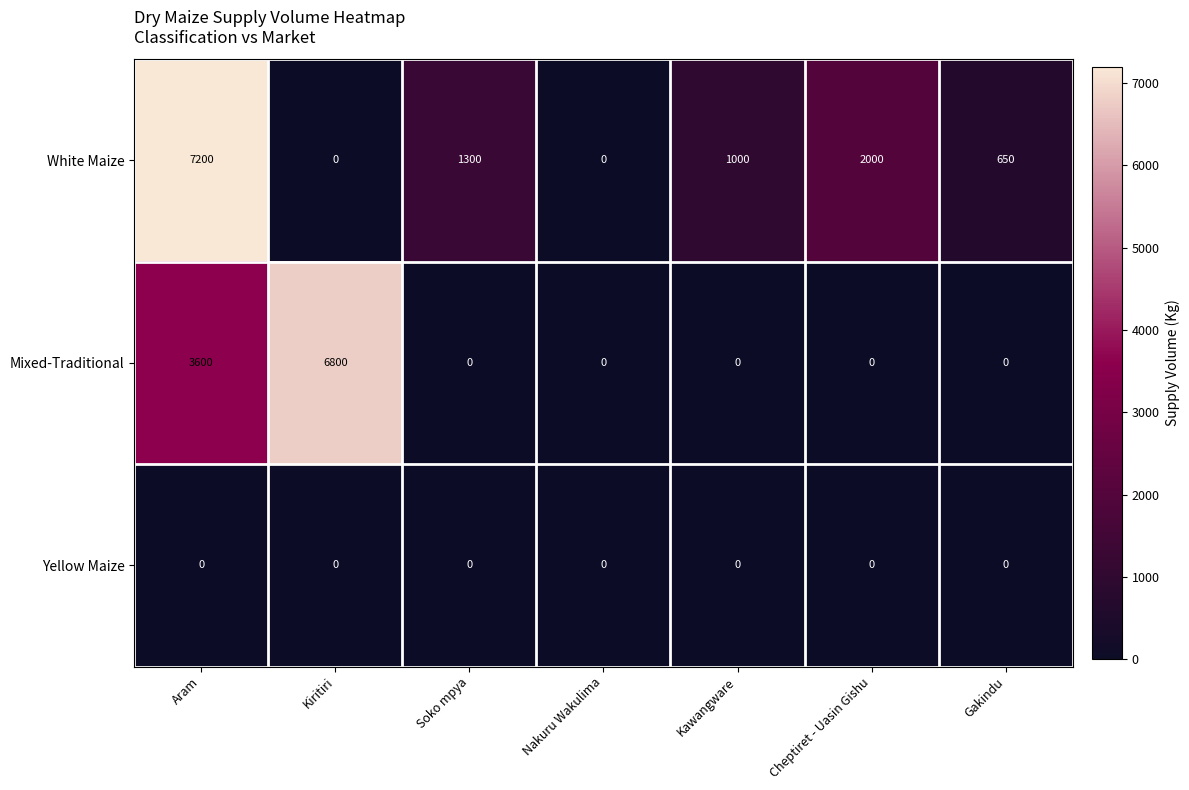

Is it true that White Maize equals 347 at Kawangware?

False